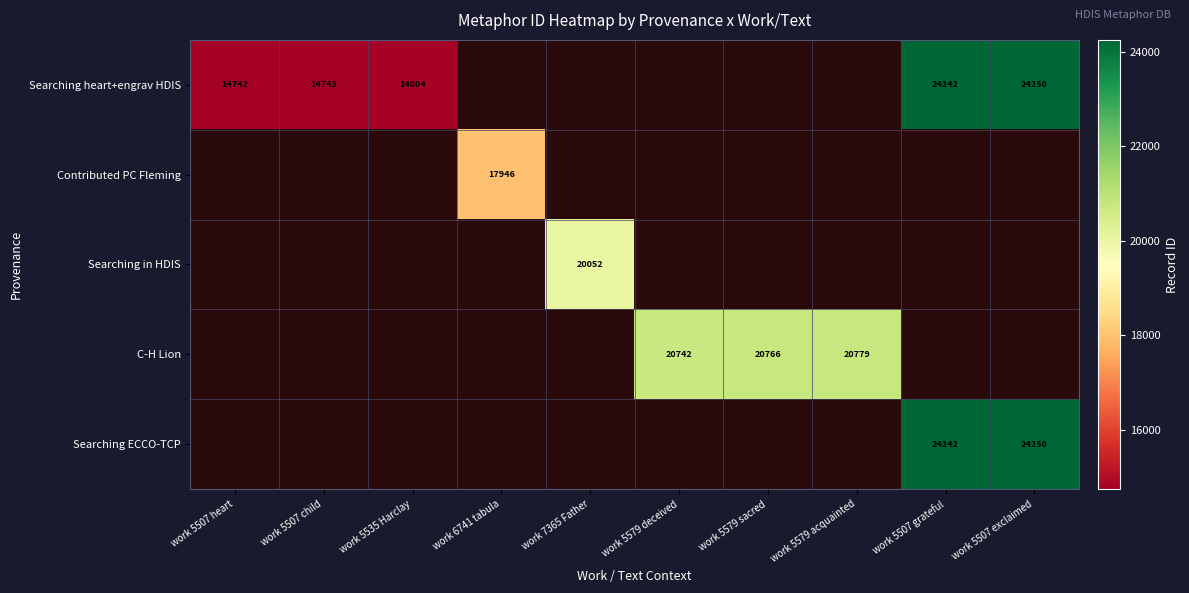

The Searching heart+engrav HDIS series shows 24242 at work 5507 grateful. True or false?

True